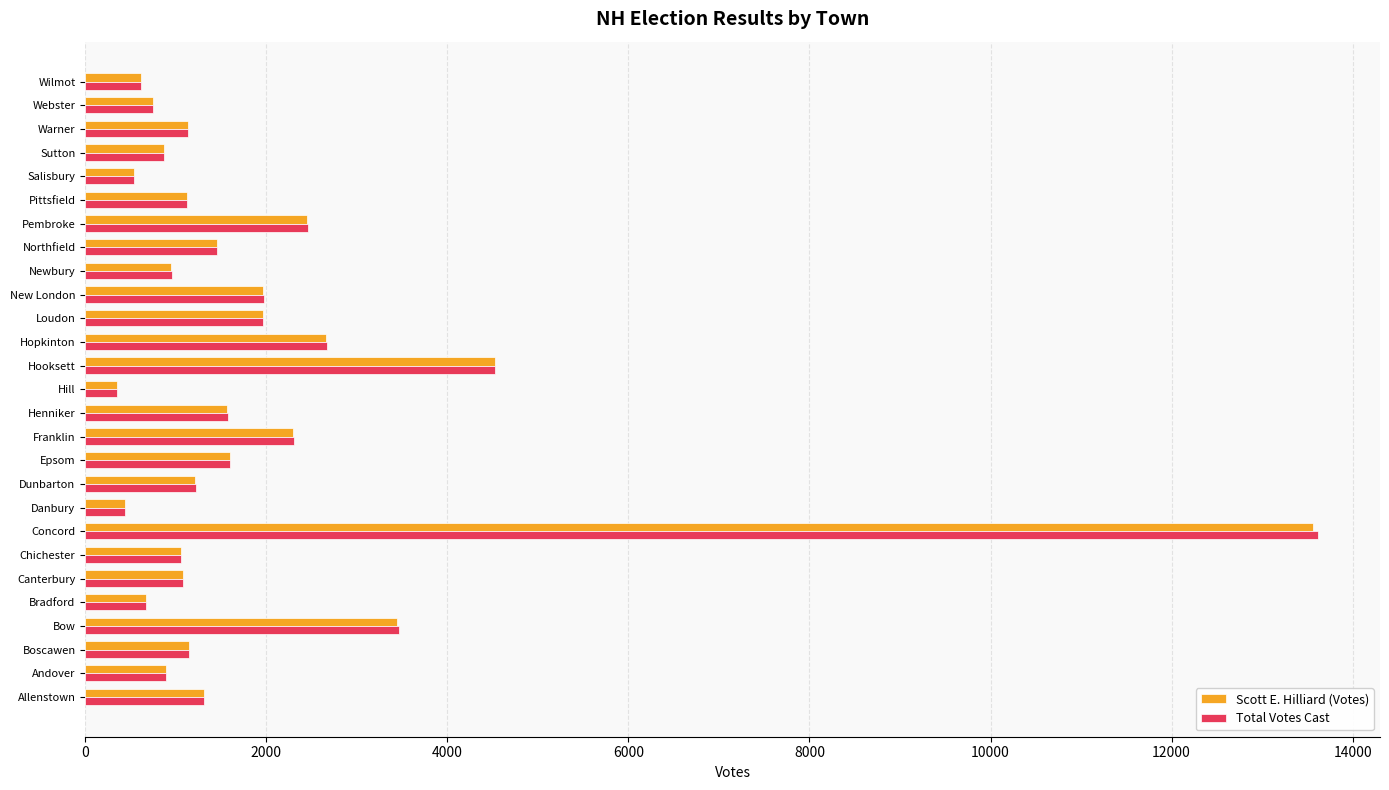

What is the total value across all series at Wilmot?

1238